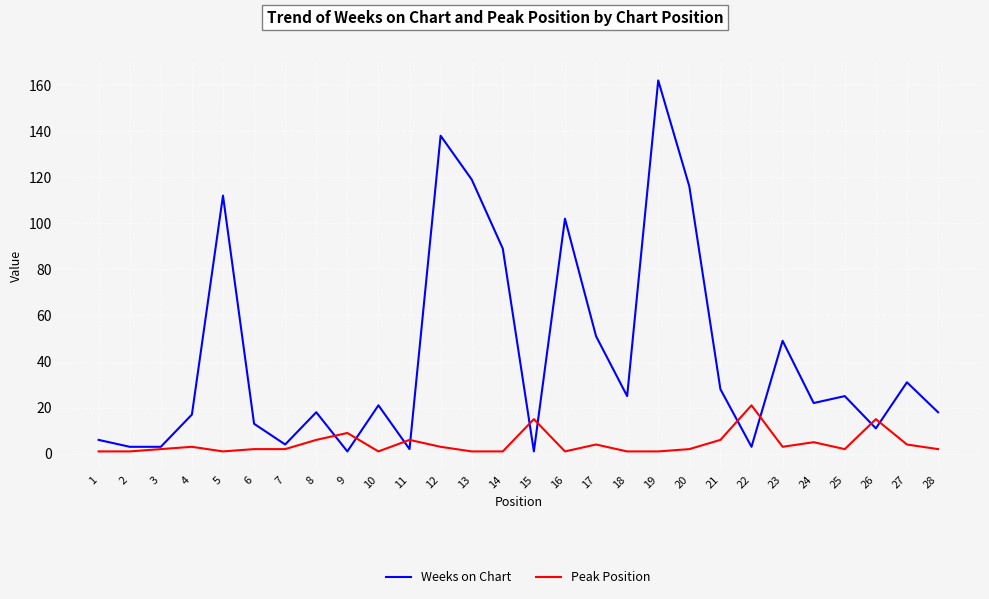

At which category is the sum across all series the highest?

19